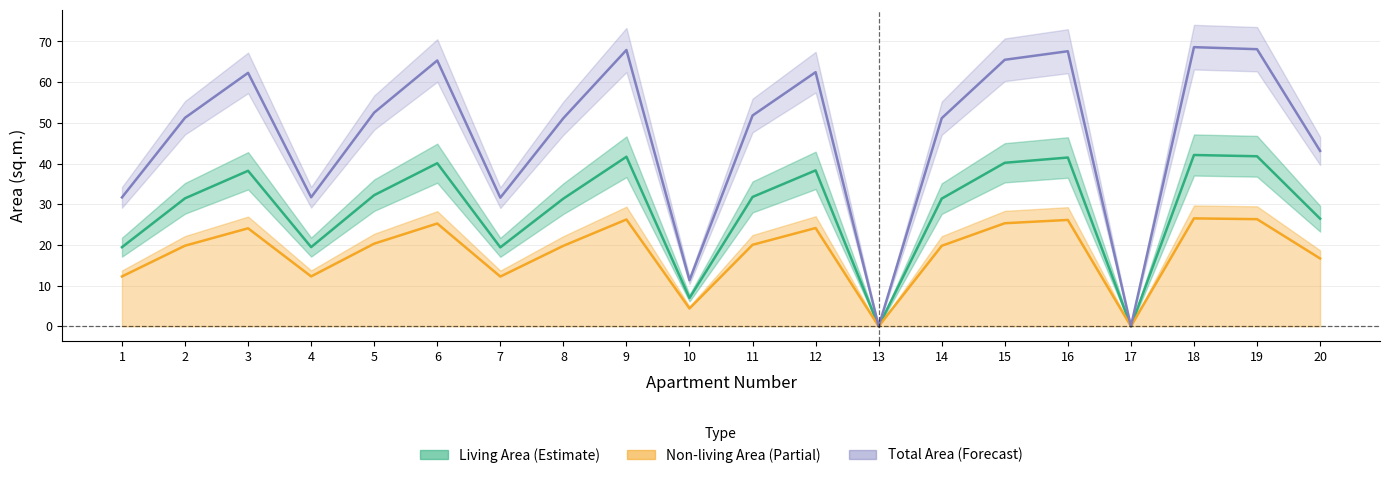

Where is Total Area nearest to the value 34?

4